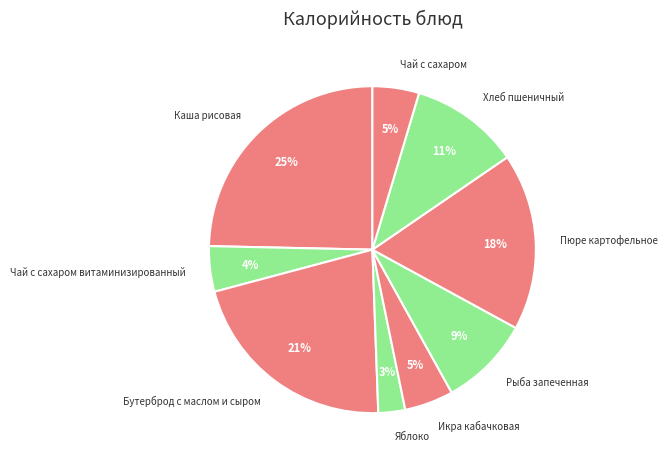

How many slices are in this pie chart?

9